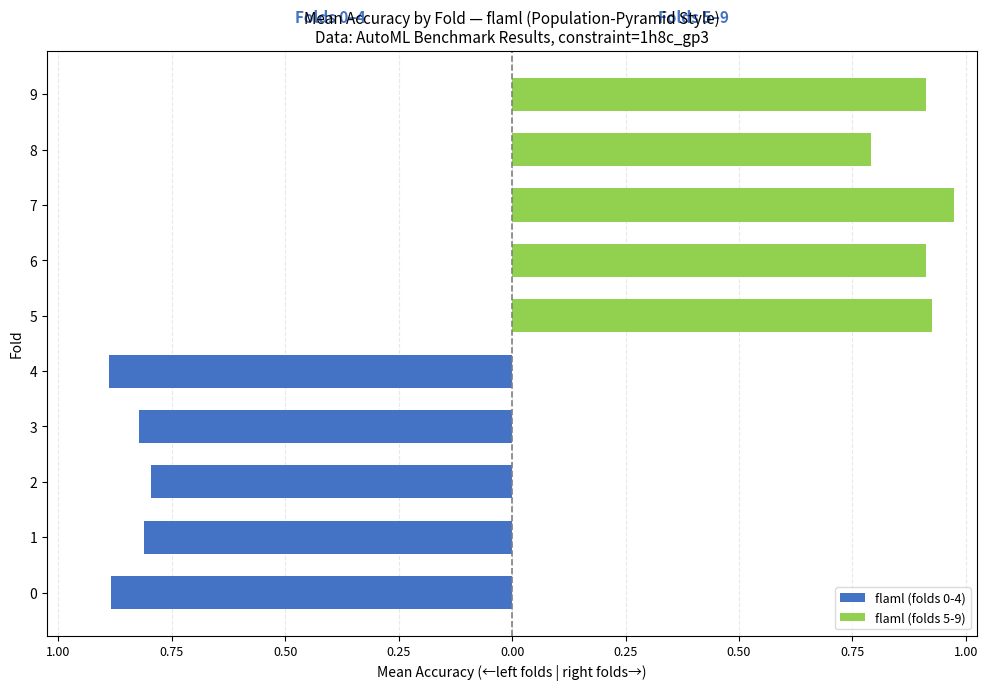

What is the total value across all series at 0.50?

-0.8